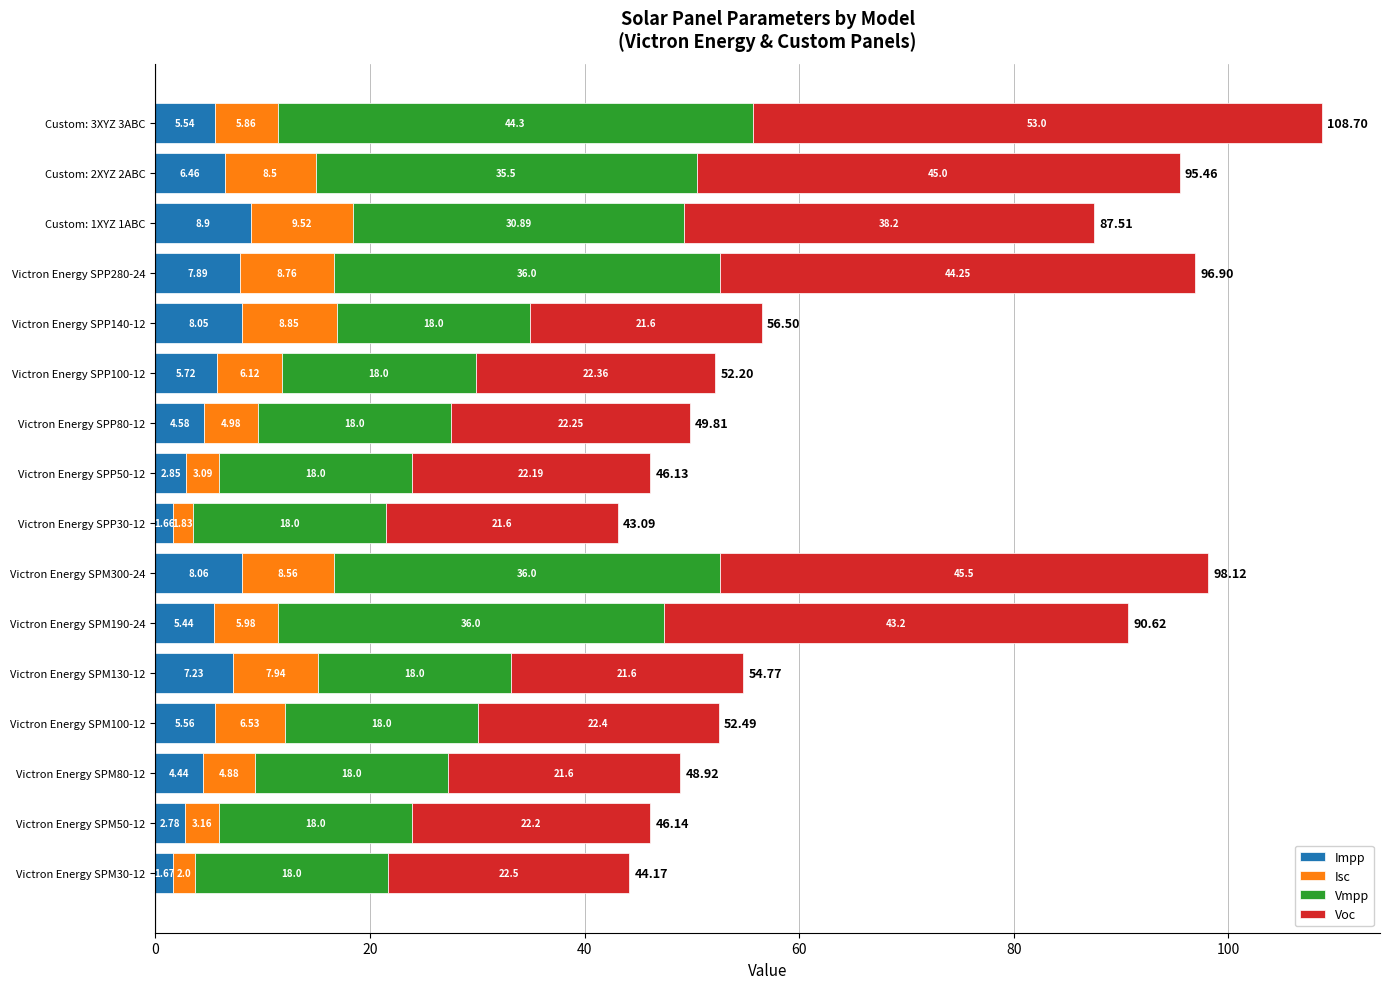

What is the difference between the Impp values at Custom: 3XYZ 3ABC and Victron Energy SPP80-12?

1.0